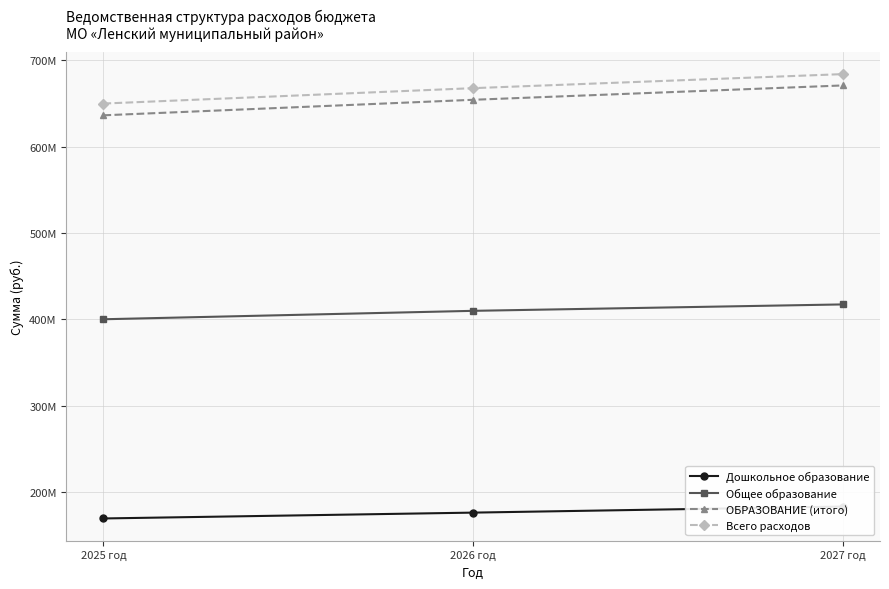

What is the difference between the maximum and second lowest values in the Дошкольное образование series?

7039981.0